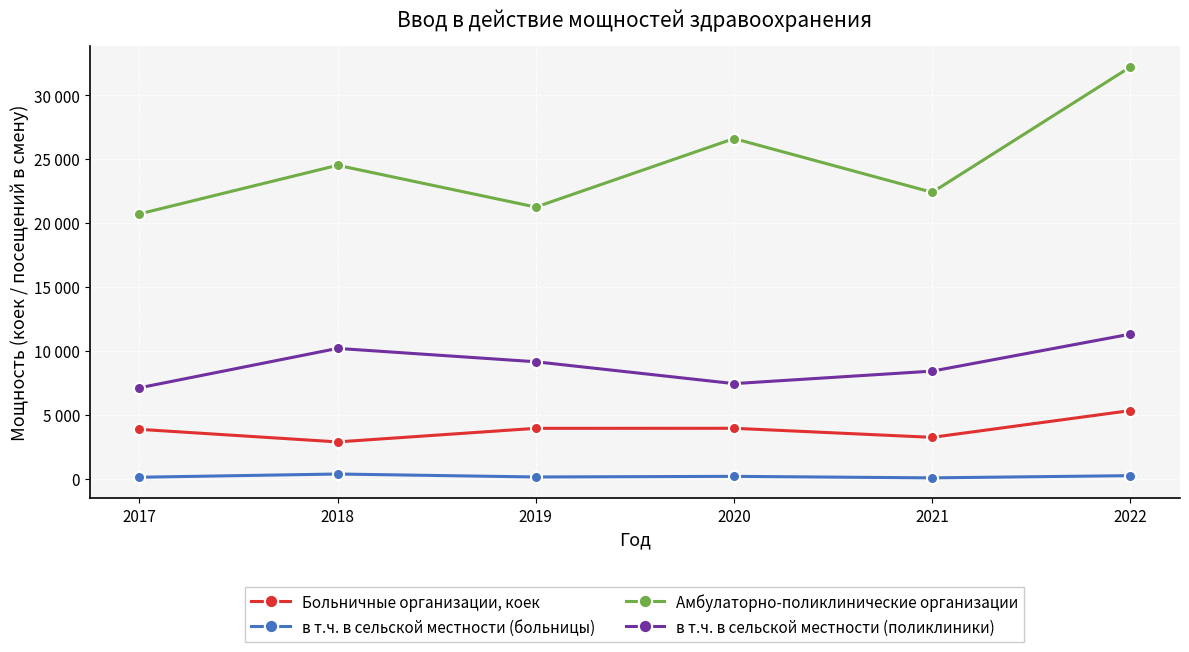

What is the sum of the в т.ч. в сельской местности (поликлиники) values at 2021 and 2019?

17582